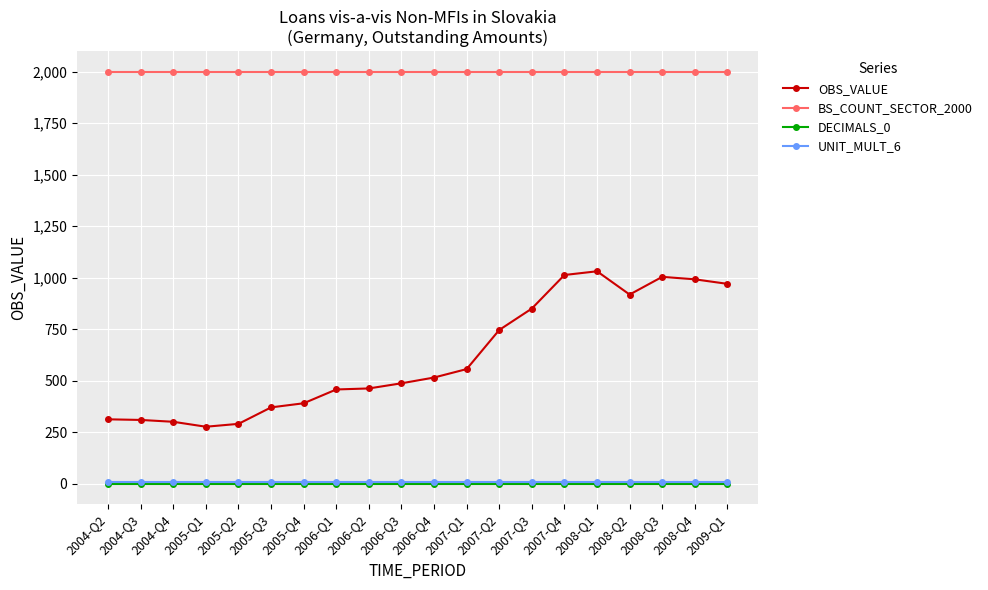

Is it true that BS_COUNT_SECTOR_2000 equals 1165 at 2007-Q2?

False